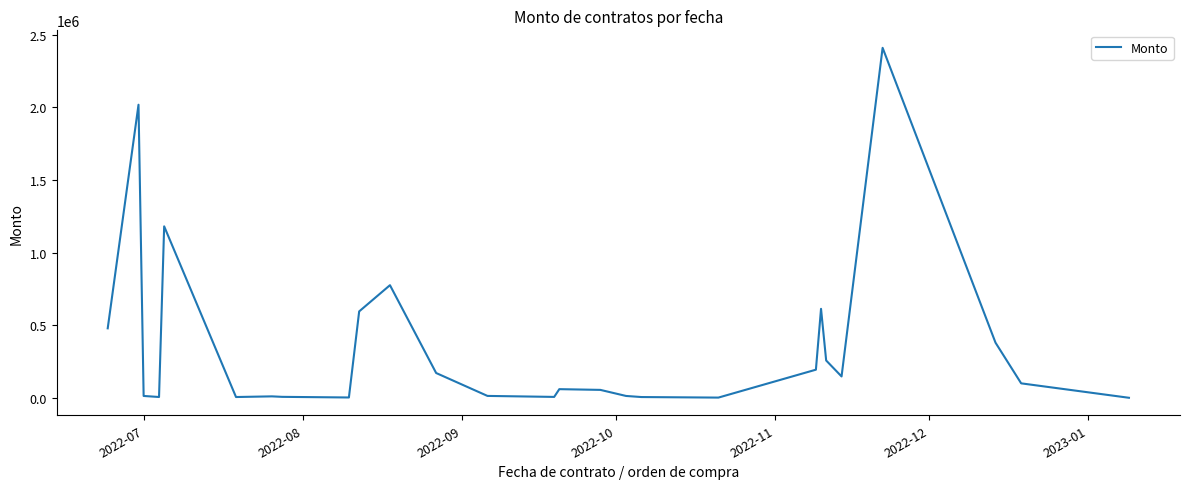

What is the maximum value shown in the chart?

2408685.0